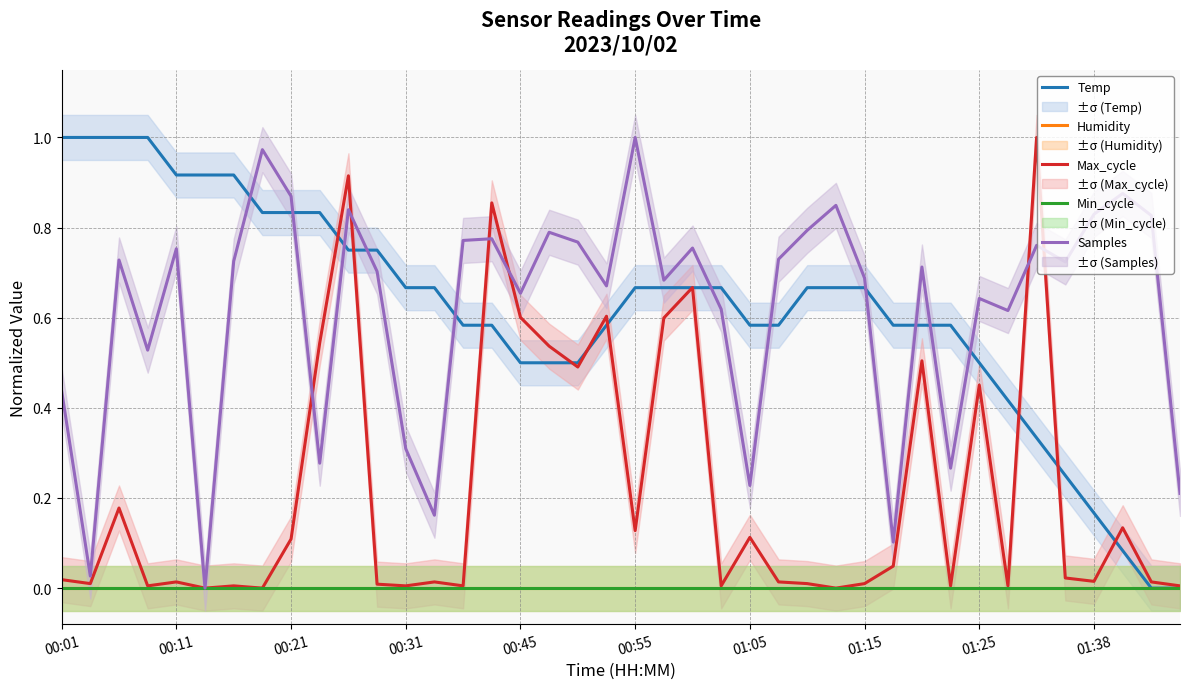

What is the label of the 25th point from the right?

15